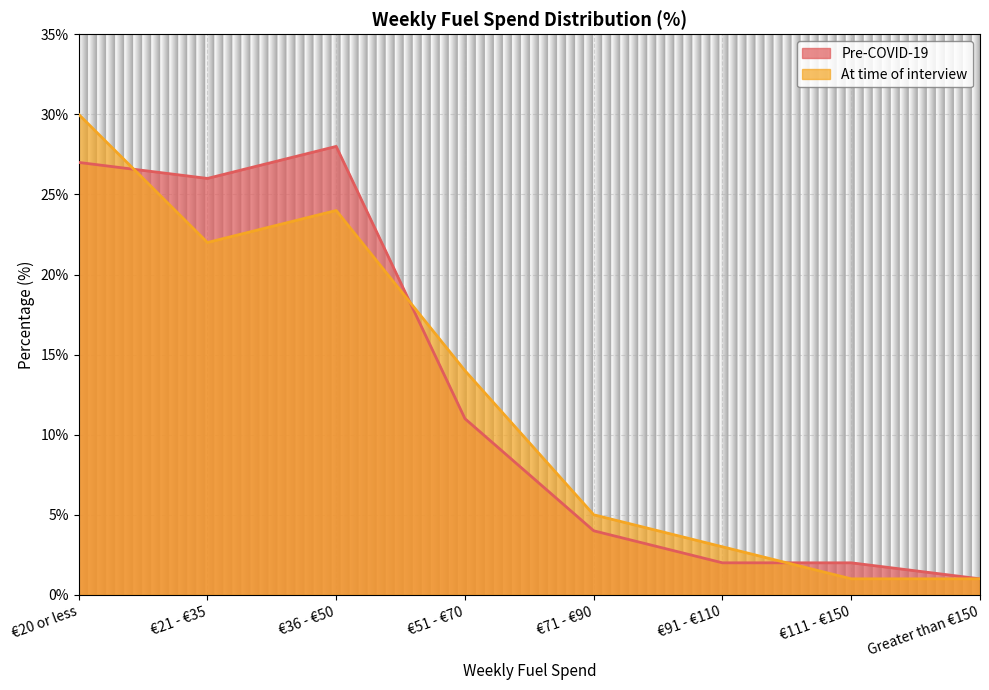

Where does the At time of interview series first go above 14?

€20 or less